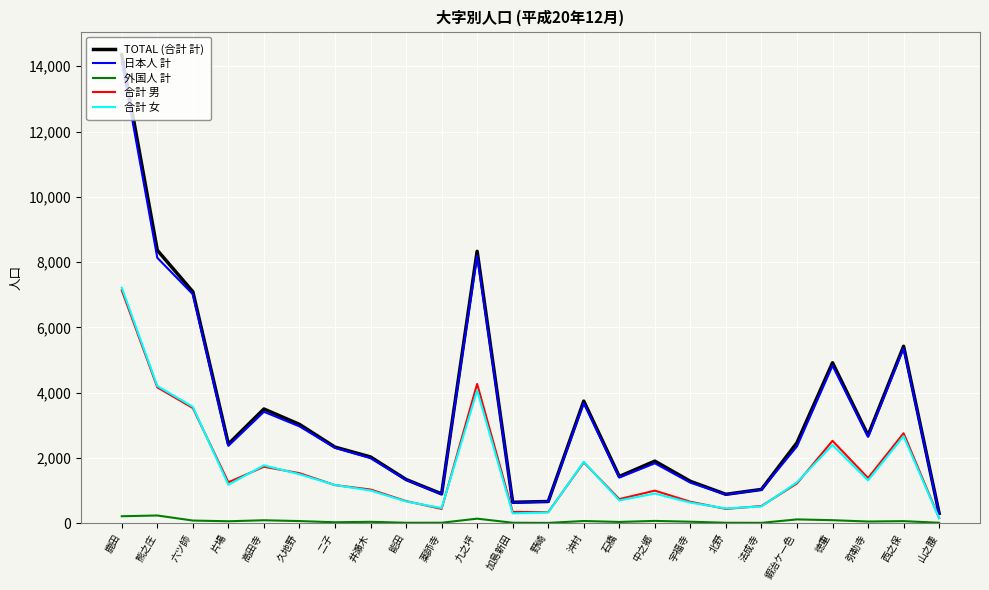

Where is the first local minimum for 合計 男?

片場